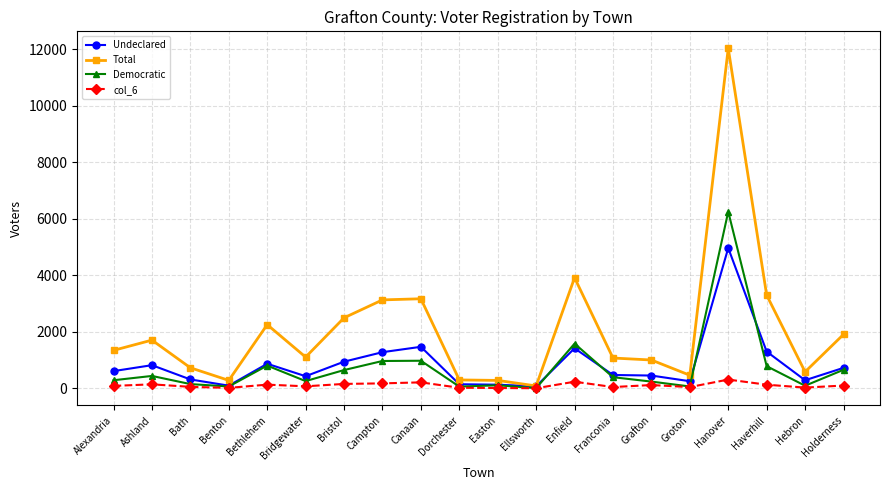

What is the value of the Undeclared point at the 19th from the left?

285